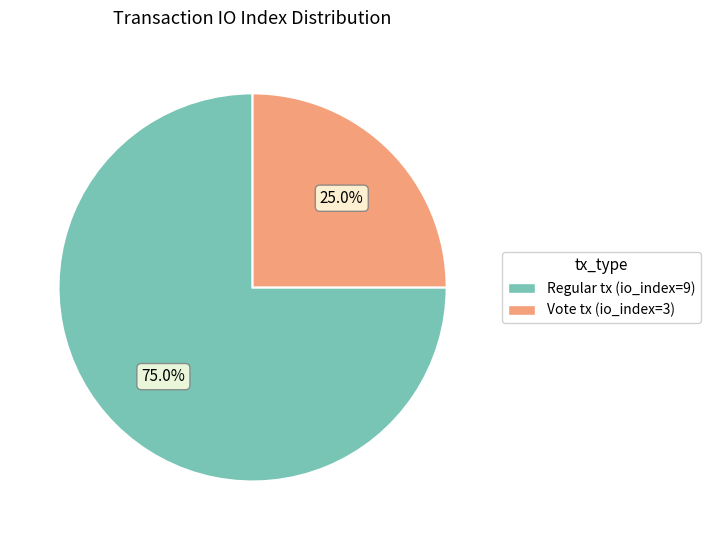

Does any single category account for the majority?

Yes